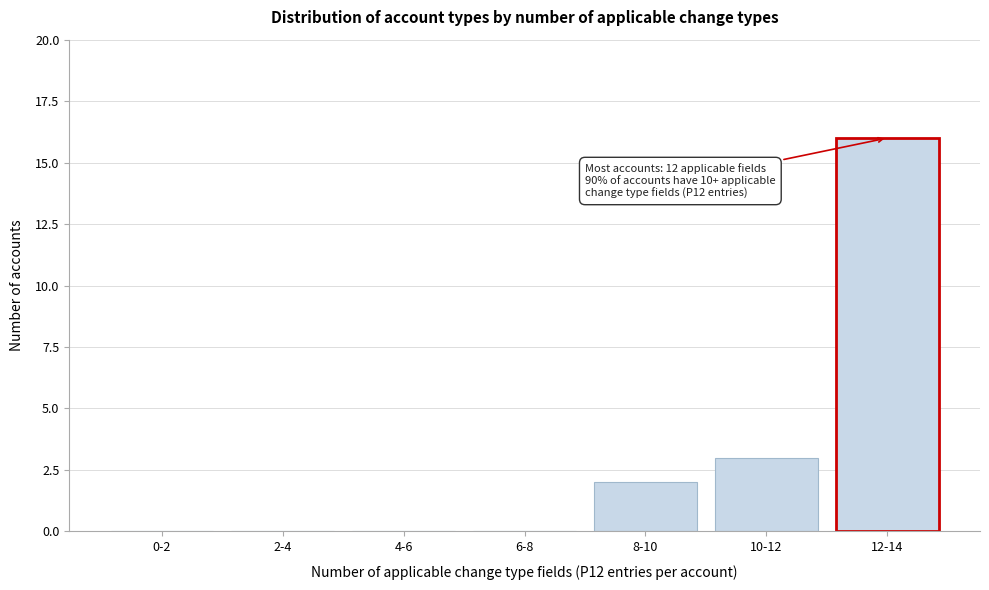

Reading left to right, transcribe all the data shown in this chart.

0-2=0	2-4=0	4-6=0	6-8=0	8-10=2	10-12=3	12-14=16